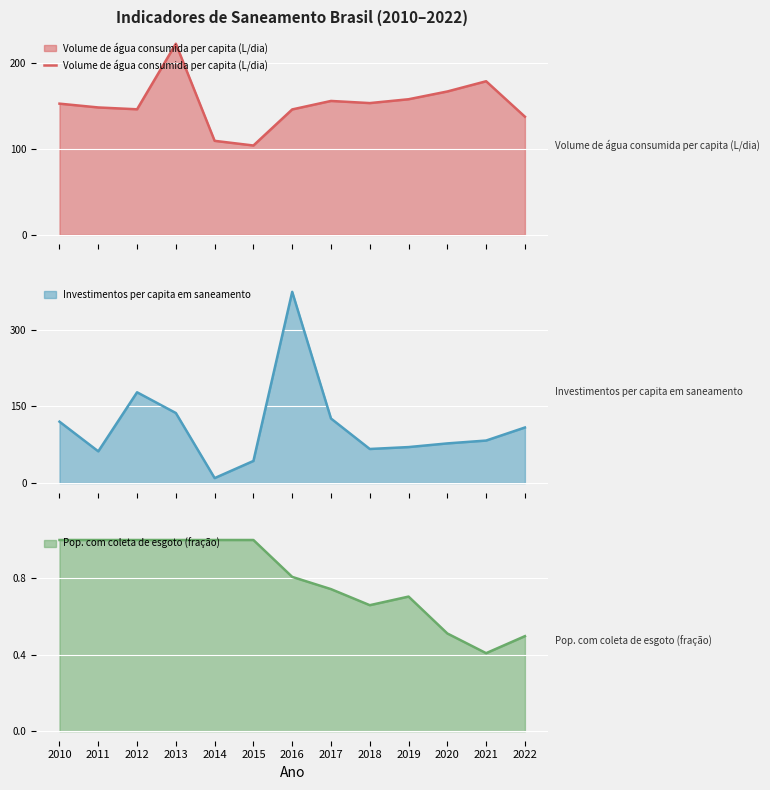

At which label is the value closest to 163?

2020